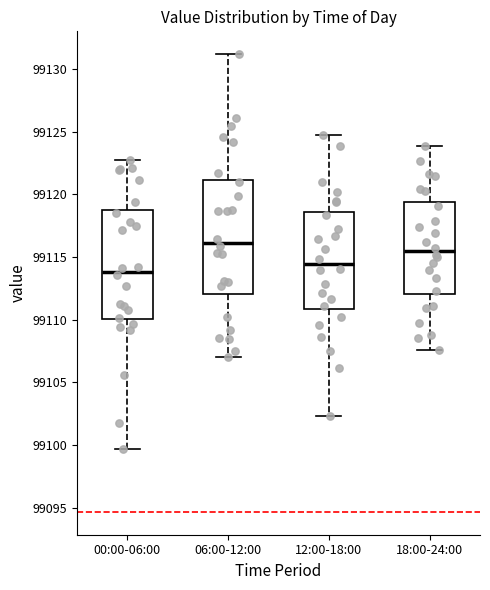

Which box's median line is the lowest?

00:00-06:00